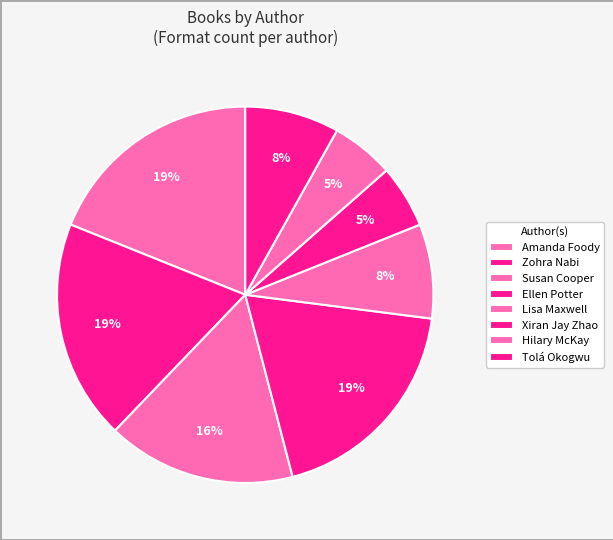

To the nearest percent, what is the difference between the largest and smallest slice percentages?

14%